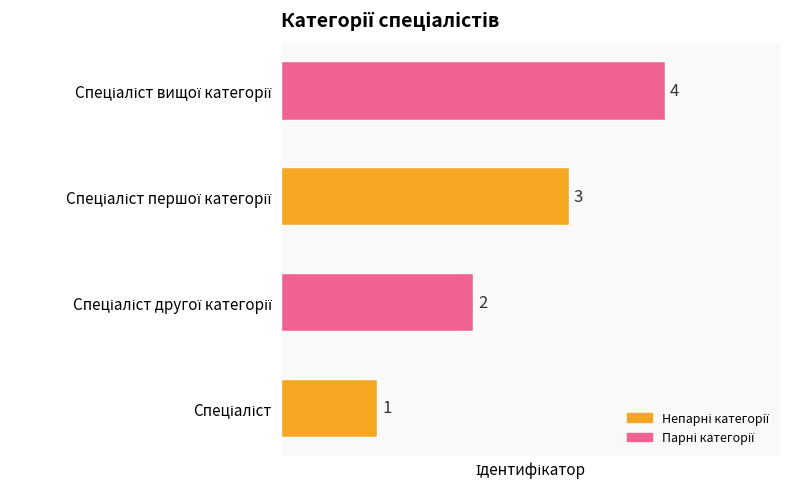

What is the difference between the maximum and minimum values?

3